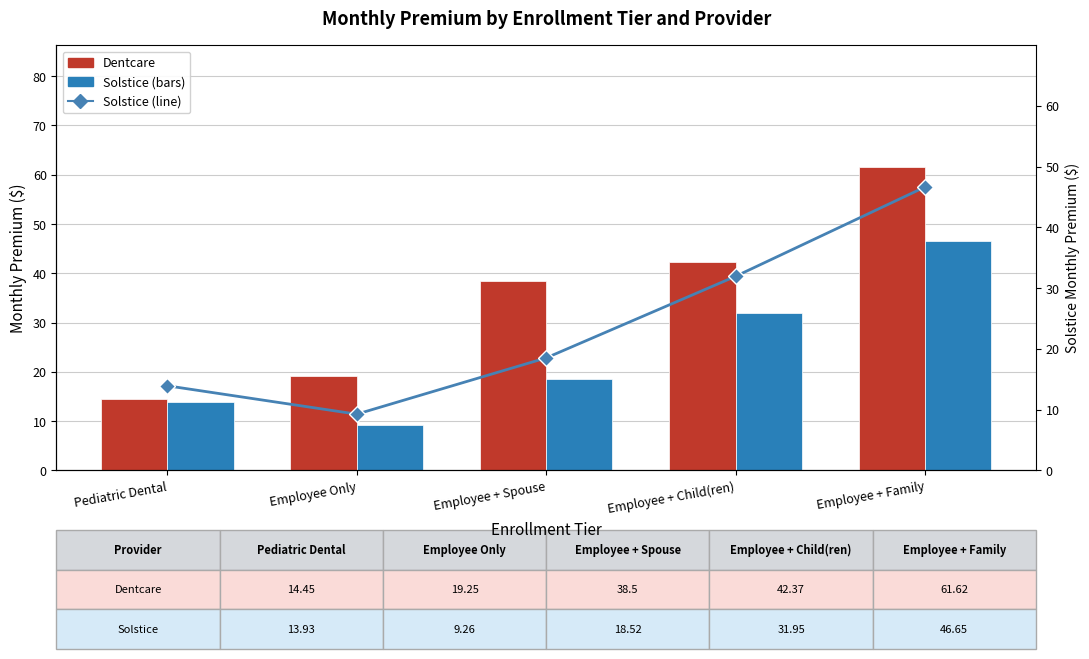

Reading left to right, extract all data points from this chart.

Dentcare: Pediatric Dental=14.4	Employee Only=19.2	Employee + Spouse=38.5	Employee + Child(ren)=42.4	Employee + Family=61.6
Solstice: Pediatric Dental=13.9	Employee Only=9.3	Employee + Spouse=18.5	Employee + Child(ren)=31.9	Employee + Family=46.6
Solstice (line): Pediatric Dental=13.9	Employee Only=9.3	Employee + Spouse=18.5	Employee + Child(ren)=31.9	Employee + Family=46.6